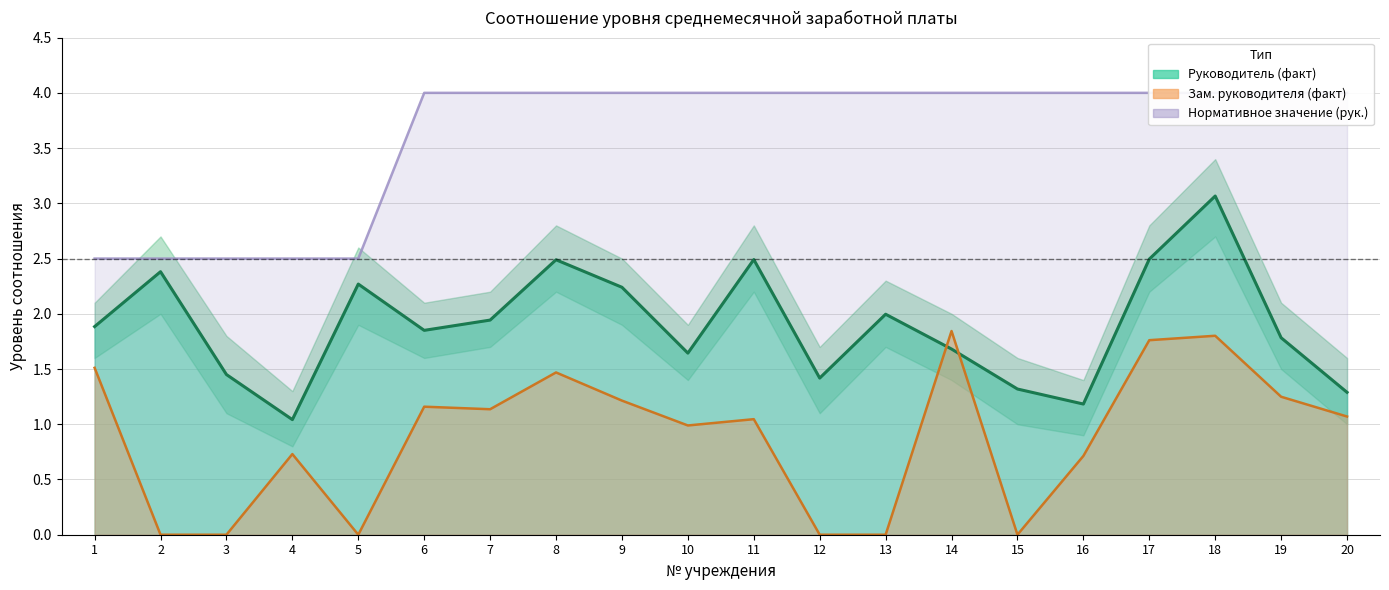

Does the chart display data point markers on the line(s)?

No